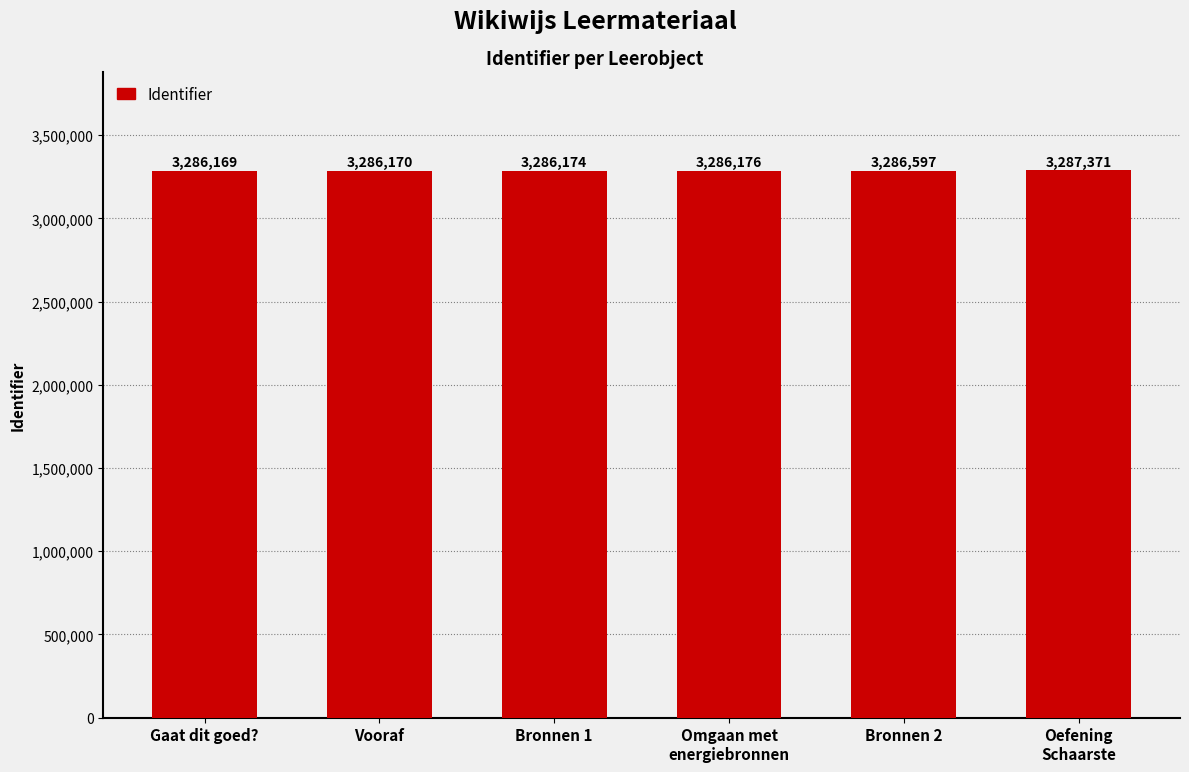

What position from the left is Gaat dit goed??

1